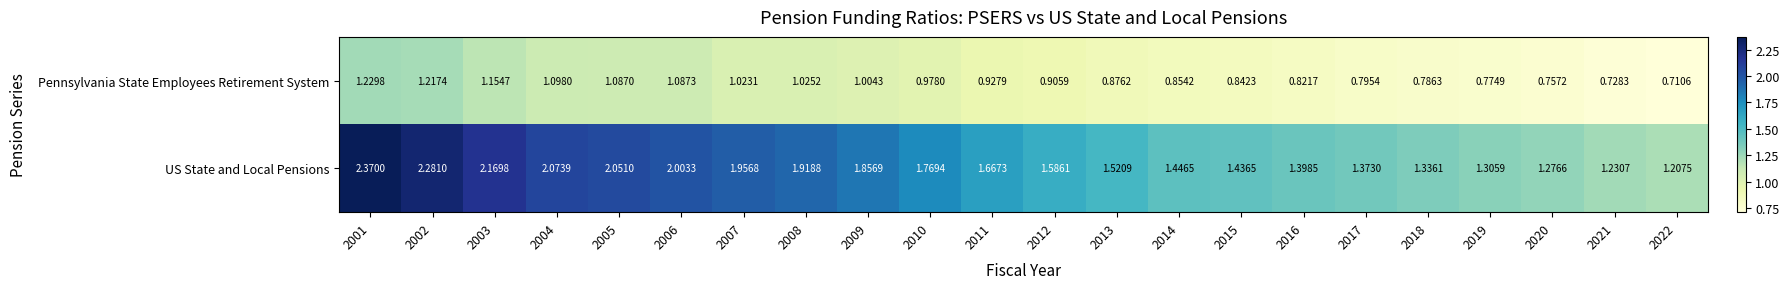

Rank the series by their average value, from highest to lowest.

US State and Local Pensions, Pennsylvania State Employees Retirement System